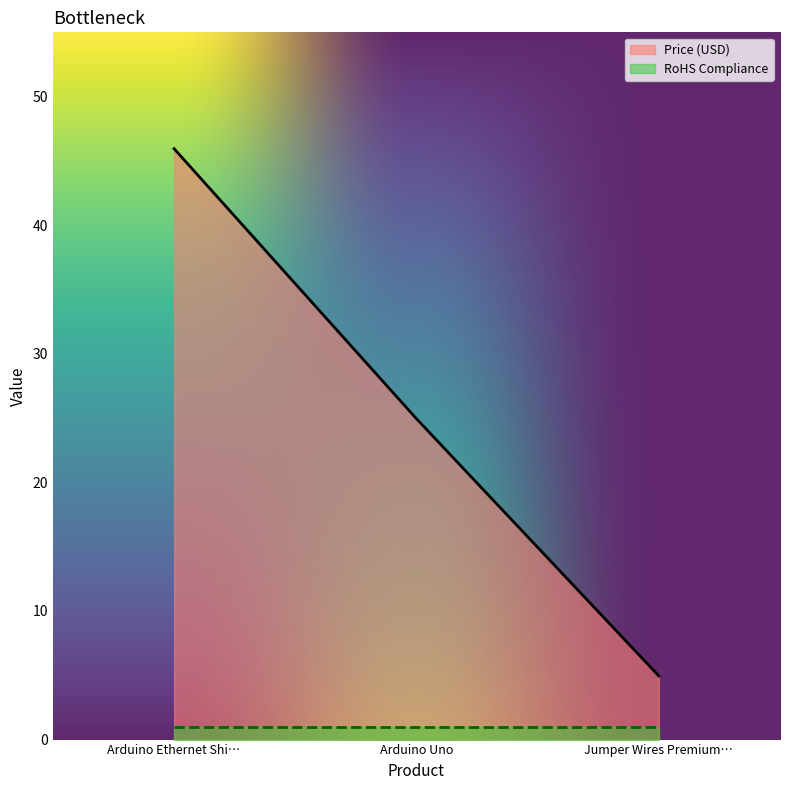

Which series has the widest spread of values?

Price (USD)